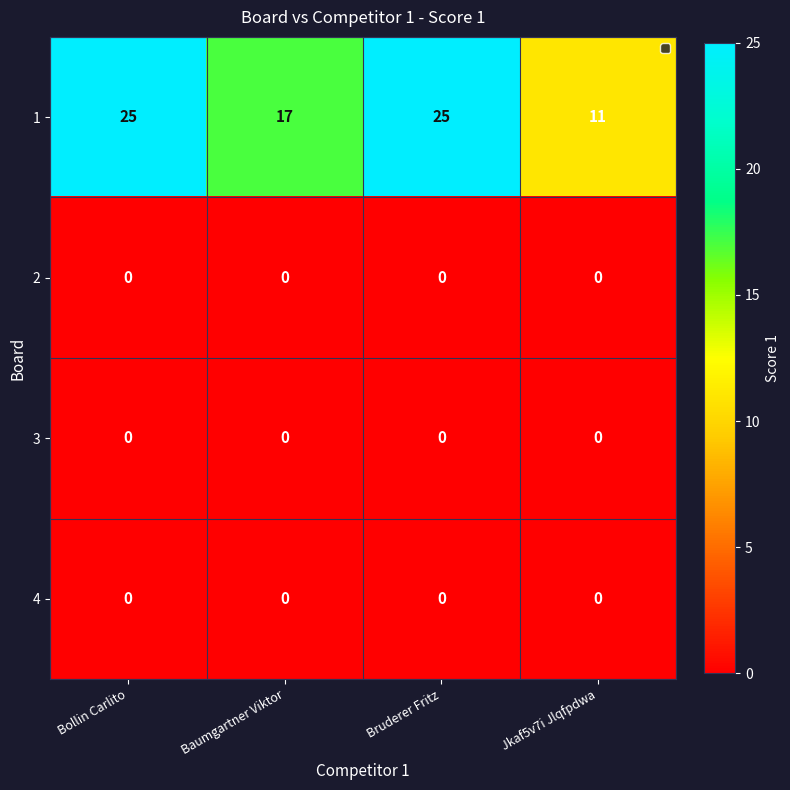

What is the difference between the highest and lowest values at Bruderer Fritz?

25